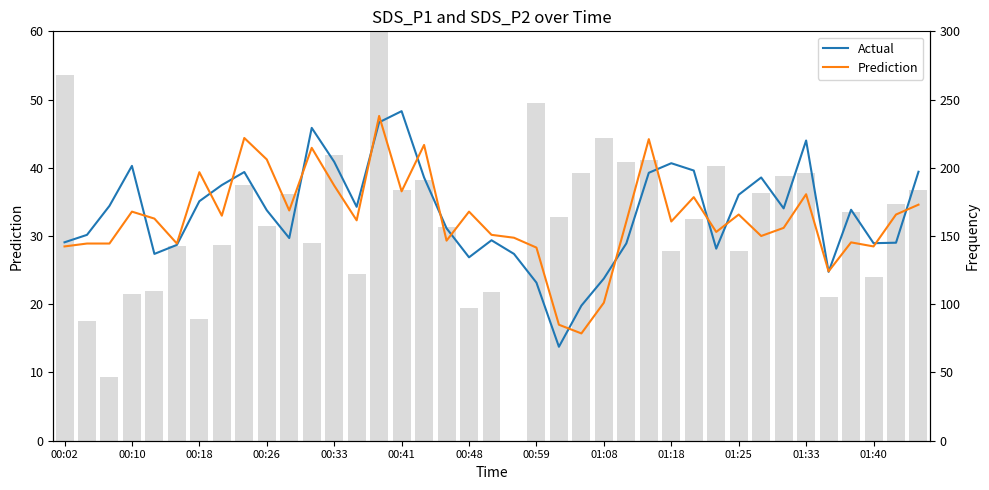

Reading right to left, what are all the values shown in this chart?

Actual: 39.4	29.0	28.9	33.9	24.8	44.0	34.0	38.6	36.0	28.1	39.6	40.7	39.3	28.9	23.8	19.8	13.8	23.2	27.4	29.4	26.9	31.1	38.6	48.3	46.7	34.3	40.9	45.9	29.7	33.8	39.4	37.5	35.1	28.7	27.4	40.3	34.4	30.2	29.1
Prediction: 34.6	33.1	28.5	29.1	24.8	36.1	31.2	30.0	33.1	30.6	35.7	32.1	44.2	32.1	20.2	15.7	17.0	28.3	29.8	30.2	33.6	29.3	43.3	36.5	47.6	32.3	37.4	42.9	33.7	41.2	44.4	33.0	39.4	28.9	32.6	33.6	28.9	28.9	28.5
Samples (freq): 184.1	173.4	119.9	167.3	105.2	196.4	194.3	181.3	139.1	201.4	162.7	138.8	206.0	204.1	221.6	196.5	163.8	247.8	0.0	109.3	97.4	156.7	191.3	183.6	300.0	122.1	209.6	144.7	181.2	157.4	187.1	143.3	88.9	142.6	109.4	107.3	46.6	87.5	267.7